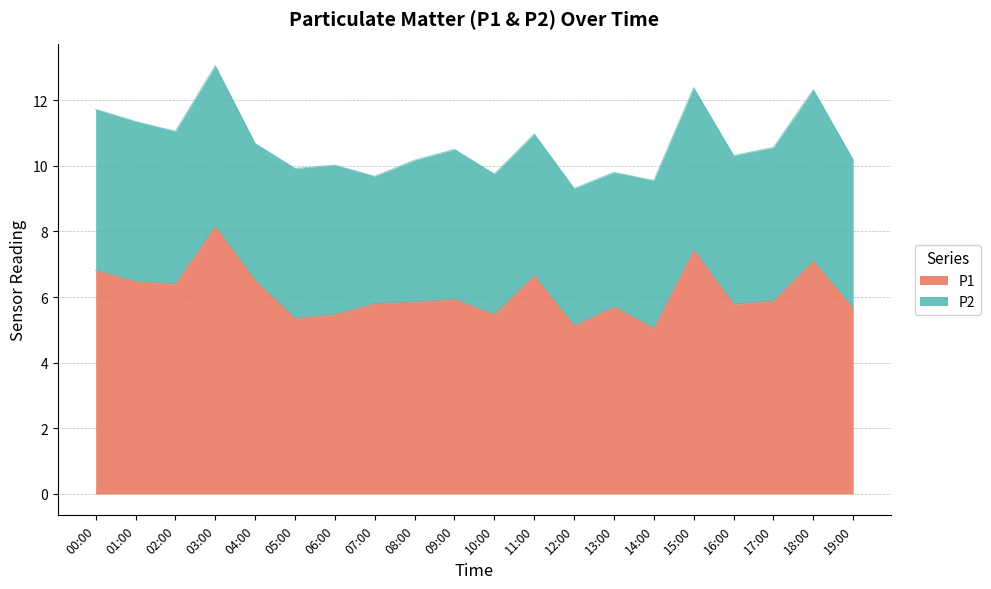

What is the difference between the P1 values at 12:00 and 01:00?

1.3